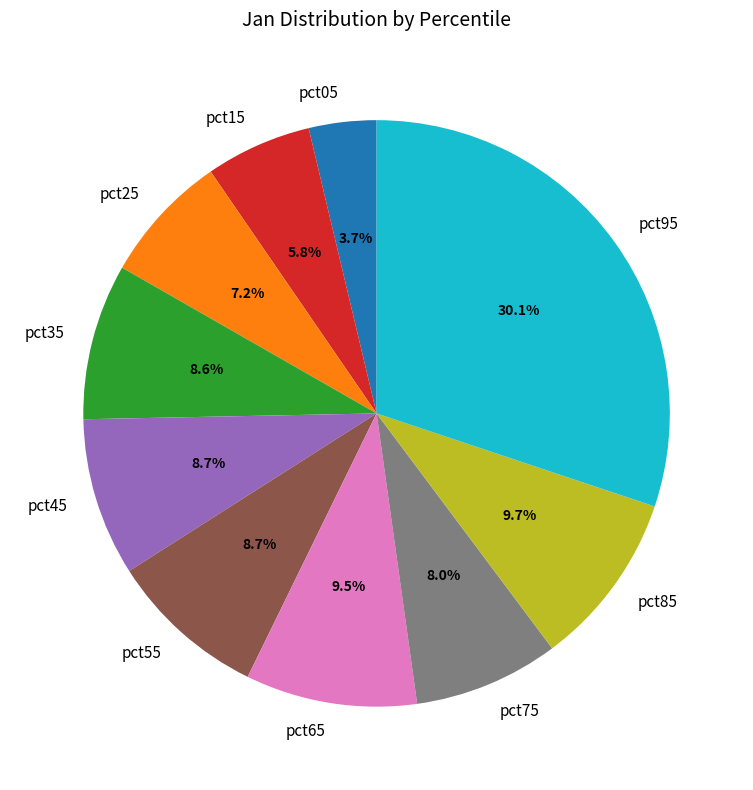

Is the sum of pct35 and pct15 greater than half?

No